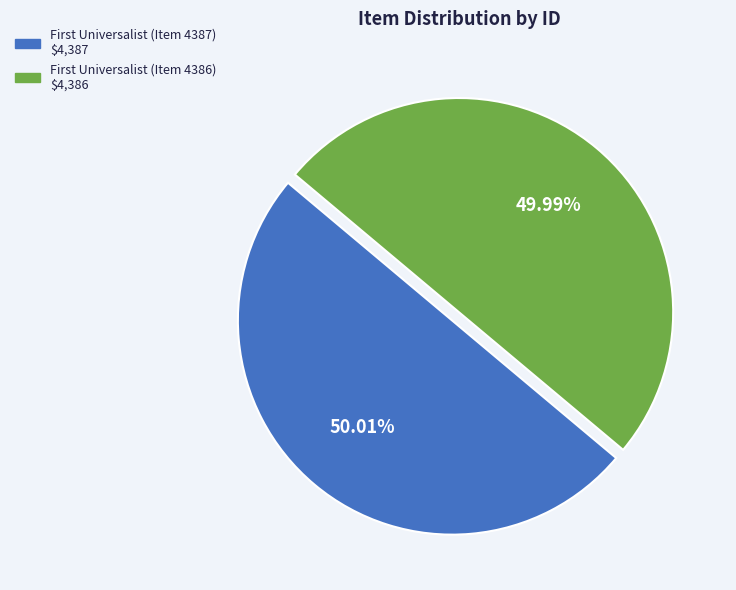

How many slices are in this pie chart?

2